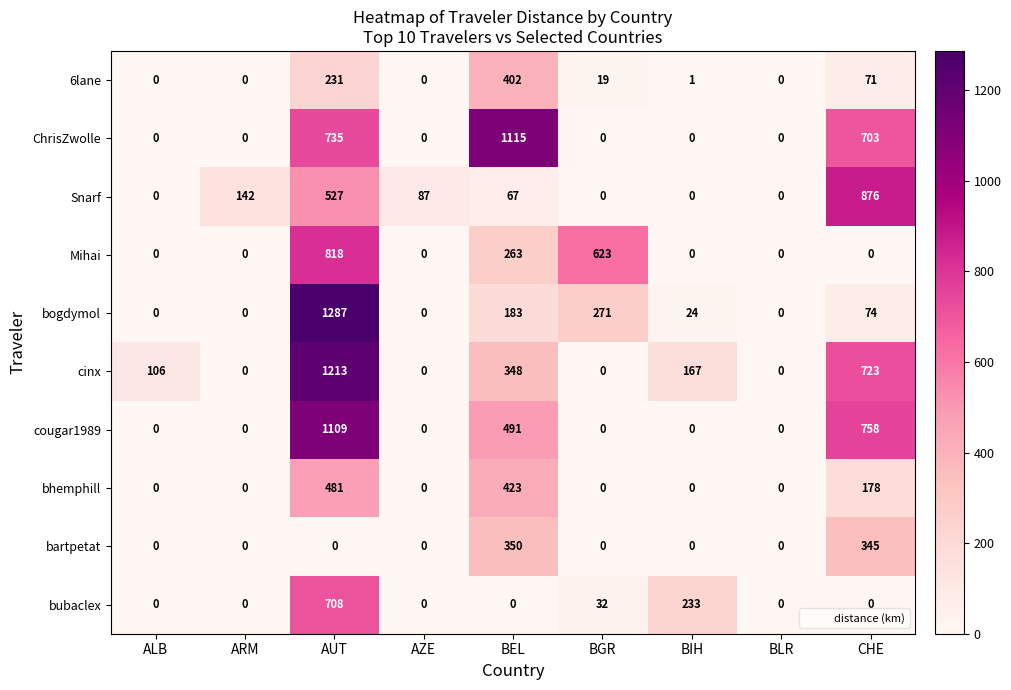

What is the difference between the highest and lowest values at AZE?

87